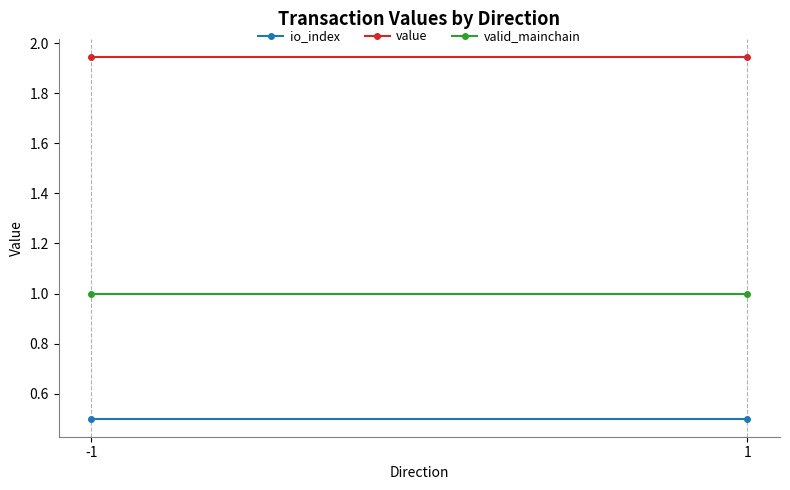

Reading left to right, list all the values displayed in this chart.

io_index: -1=0.5	1=0.5
value: -1=1.9	1=1.9
valid_mainchain: -1=1.0	1=1.0